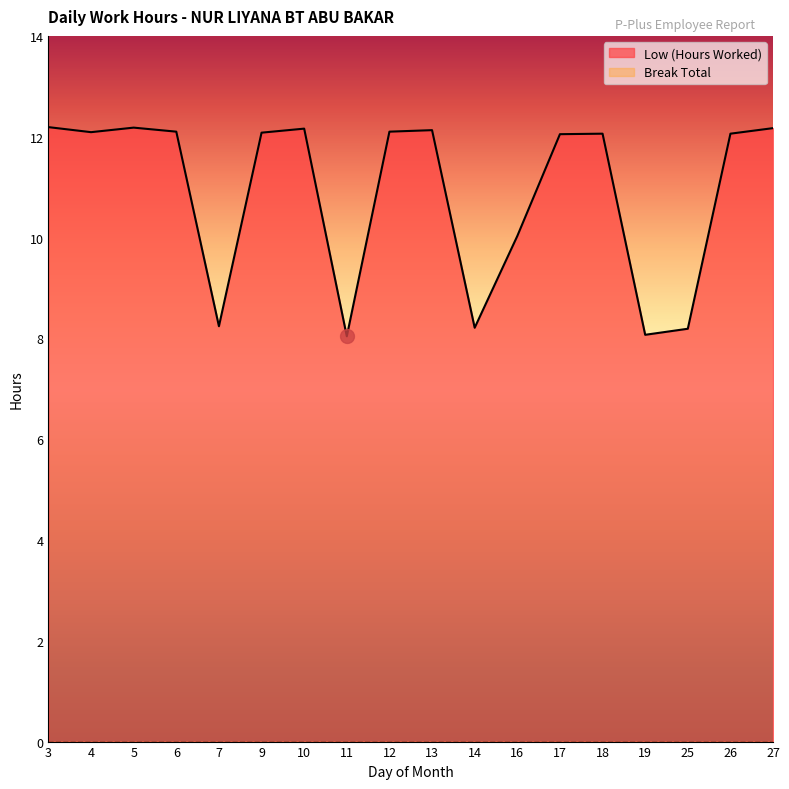

List the labels in order of value, largest first.

3, 5, 27, 10, 13, 6, 12, 4, 9, 18, 26, 17, 16, 7, 14, 25, 19, 11